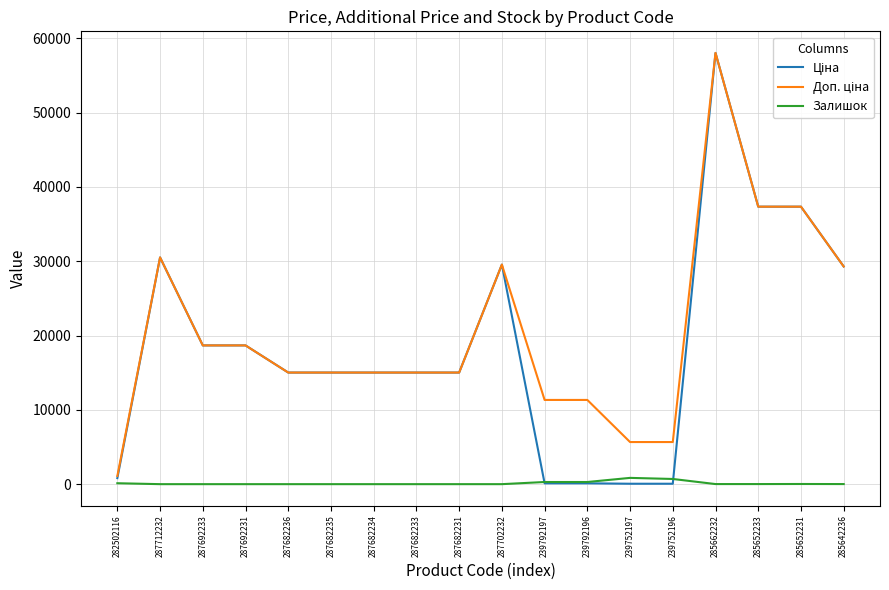

What is the greatest value displayed?

58037.0